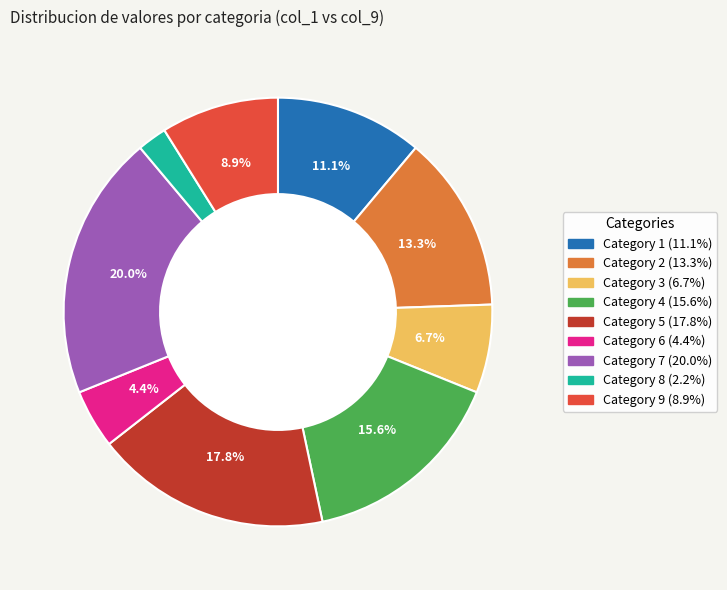

How many segments does this pie chart have?

9